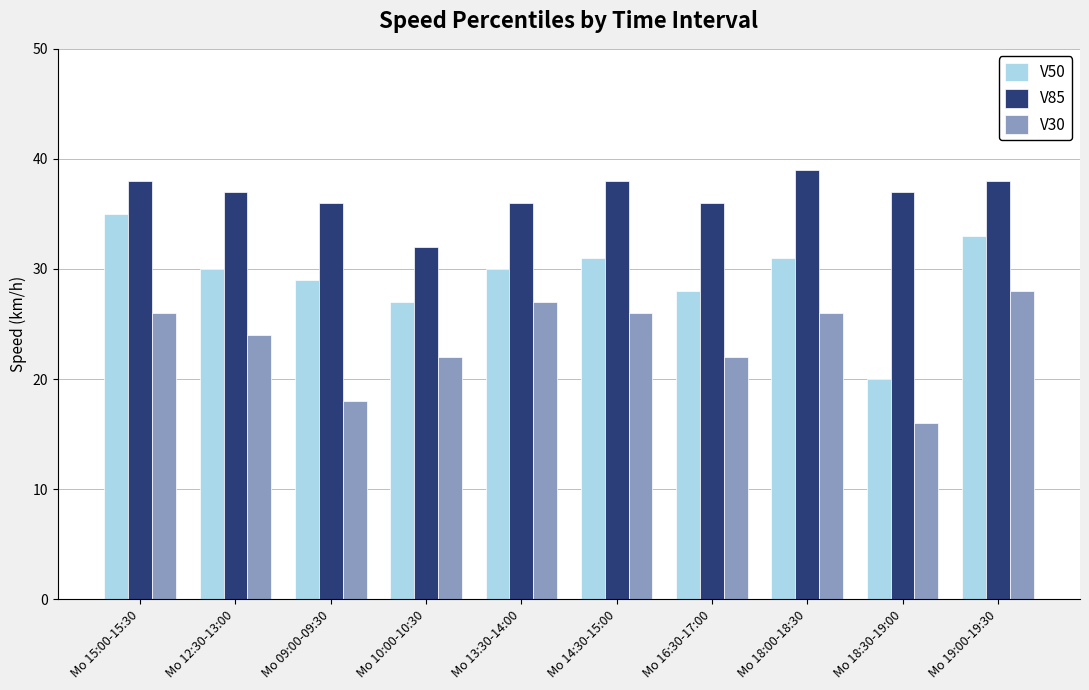

How many values in the V30 series are below 26?

5